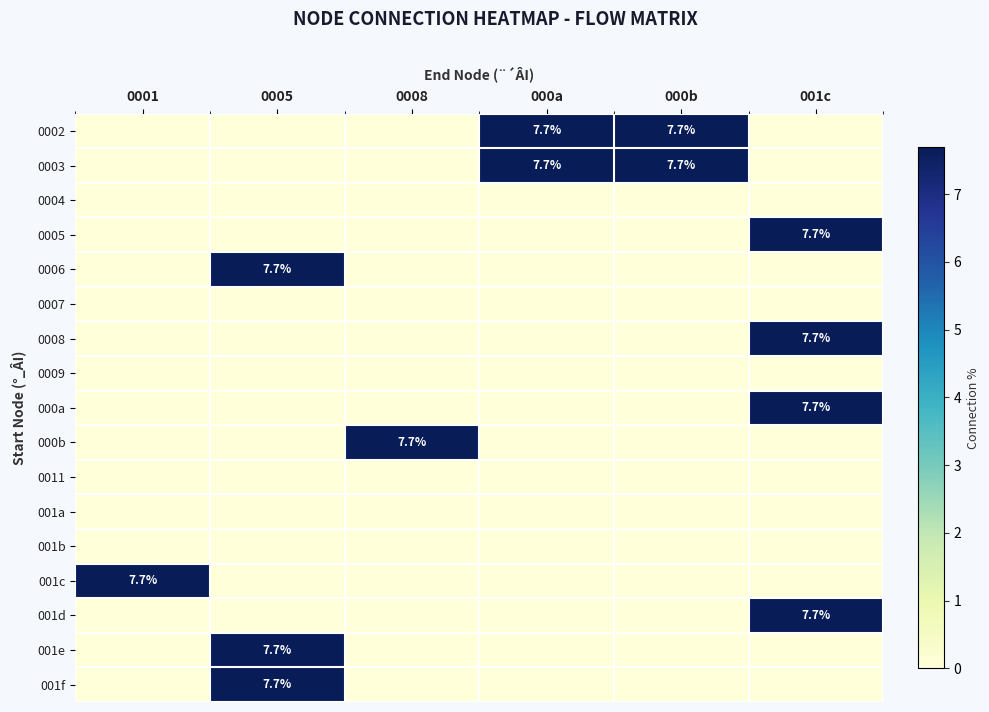

At how many categories does at least one series exceed 6?

6